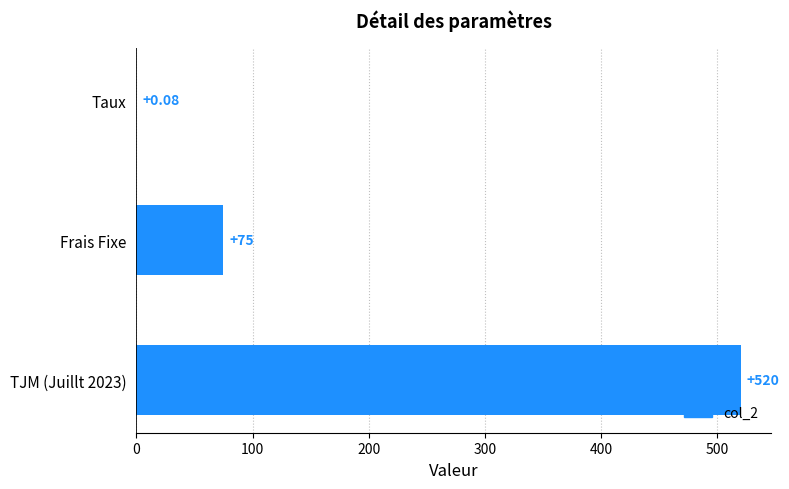

Which has a higher value, TJM (Juillt 2023) or Frais Fixe?

TJM (Juillt 2023)